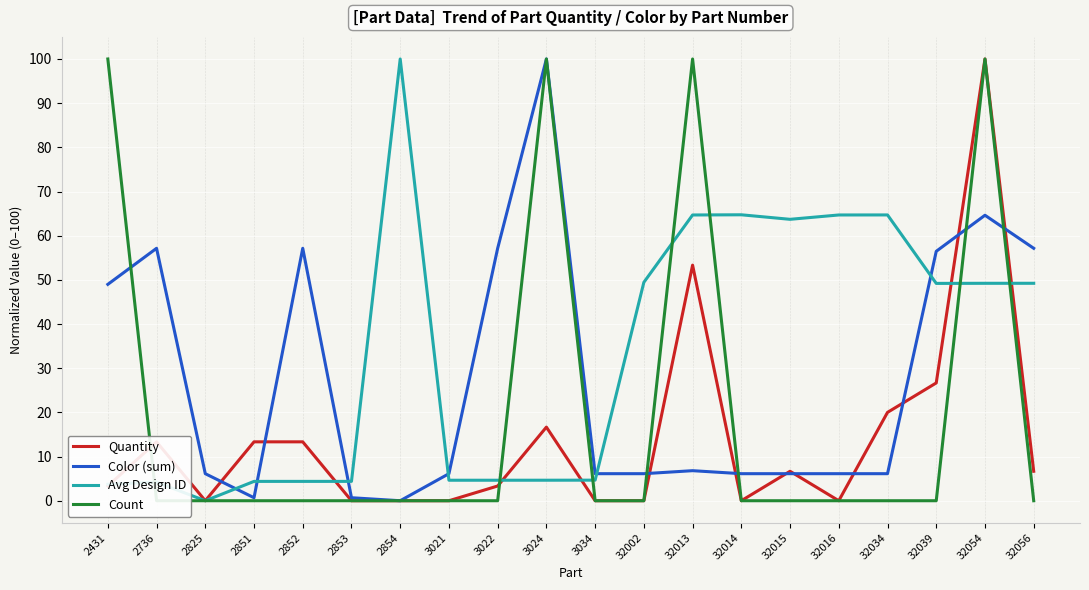

What is the greatest value displayed?

100.0